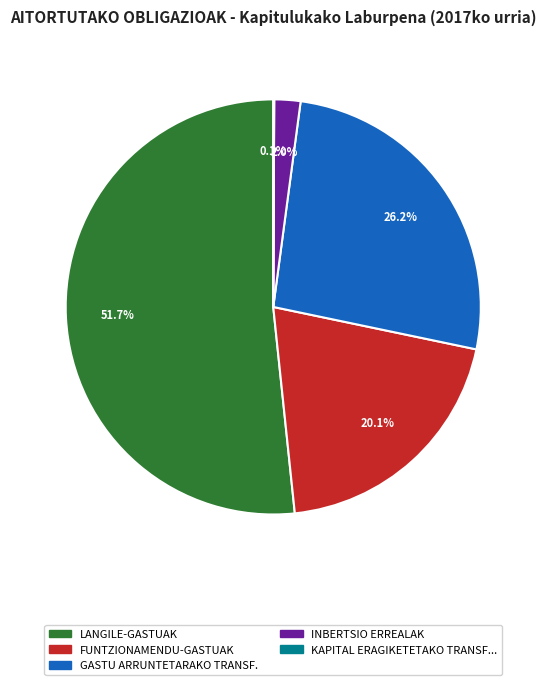

Is there any slice that represents more than half of the pie?

Yes